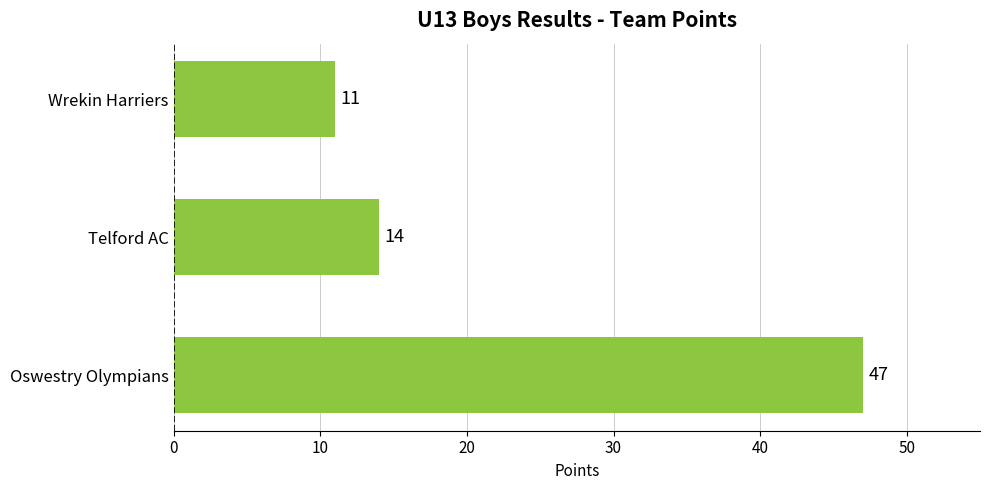

List the labels in order of value, largest first.

Oswestry Olympians, Telford AC, Wrekin Harriers